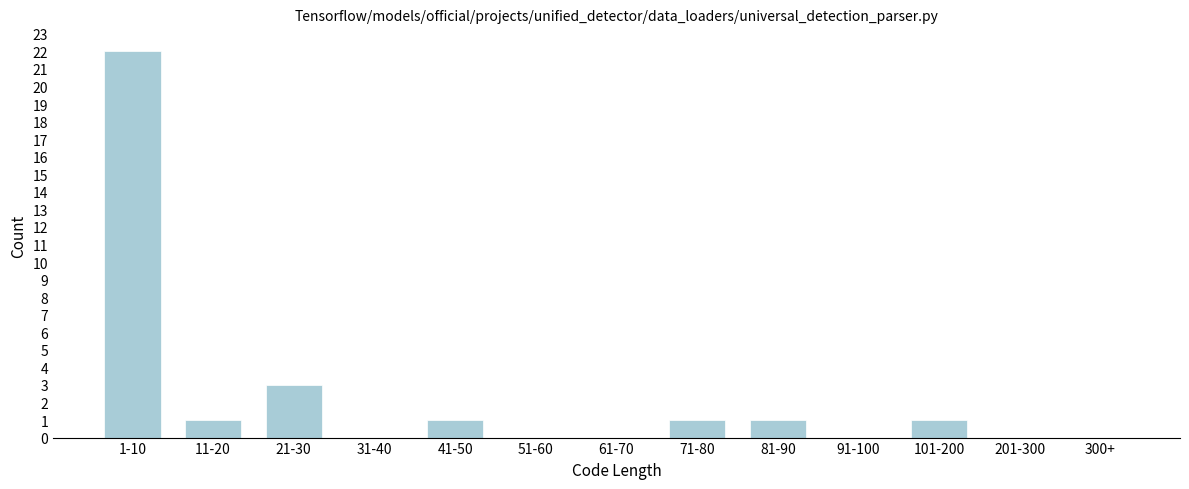

Reading right to left, list all the values displayed in this chart.

300+=0	201-300=0	101-200=1	91-100=0	81-90=1	71-80=1	61-70=0	51-60=0	41-50=1	31-40=0	21-30=3	11-20=1	1-10=22